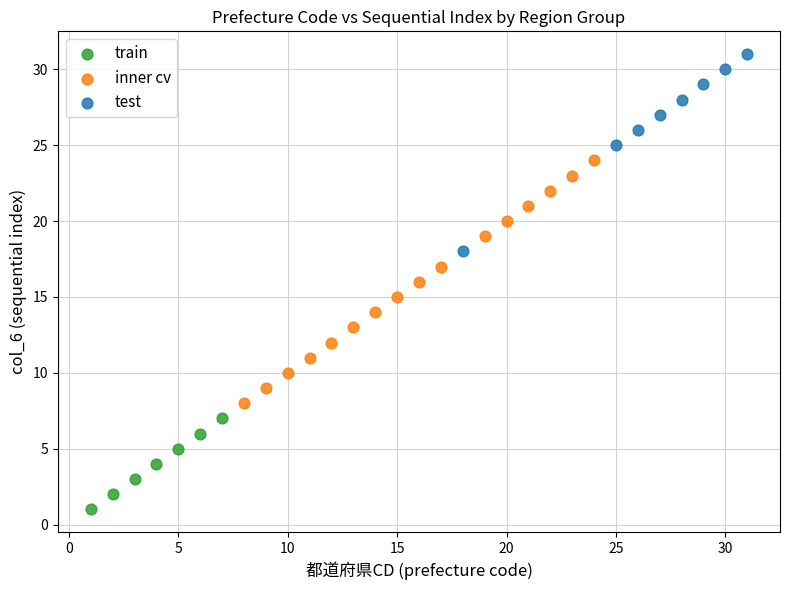

Which series contains the highest Y value?

test